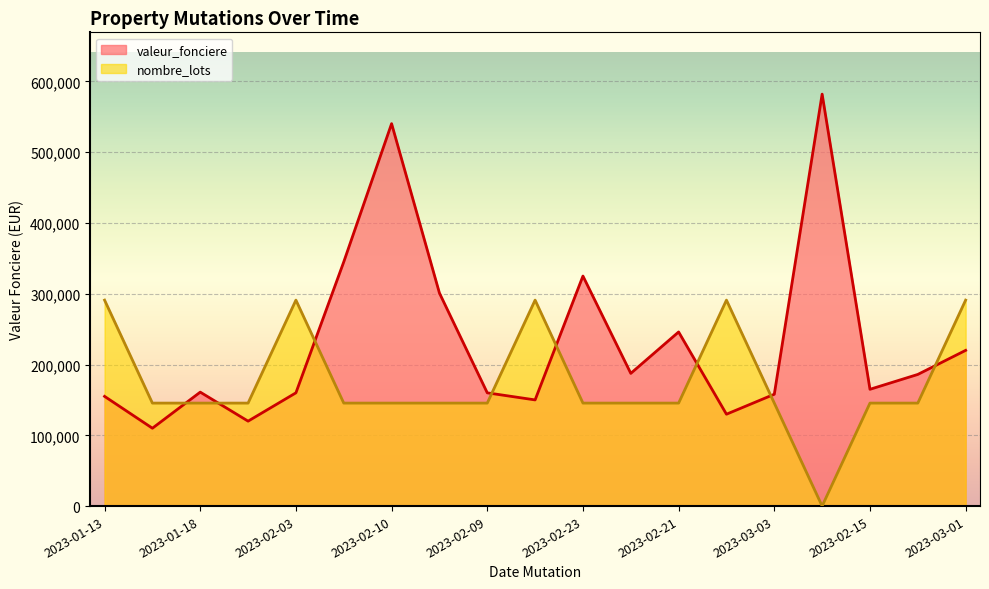

What is the sum of all nombre_lots values?

3346500